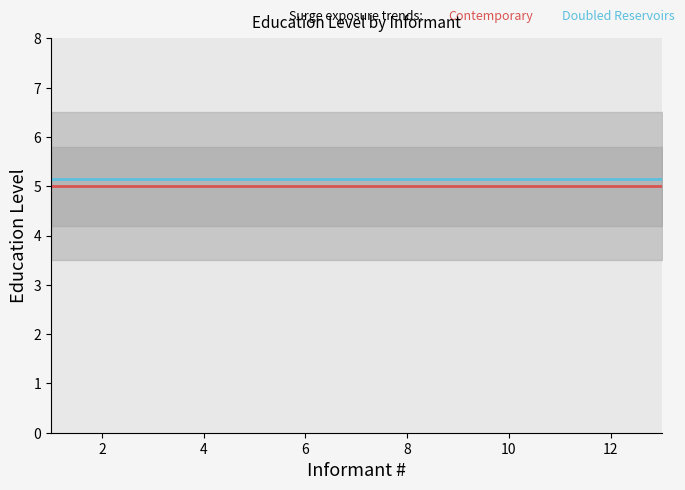

Count the number of categories in the chart.

13